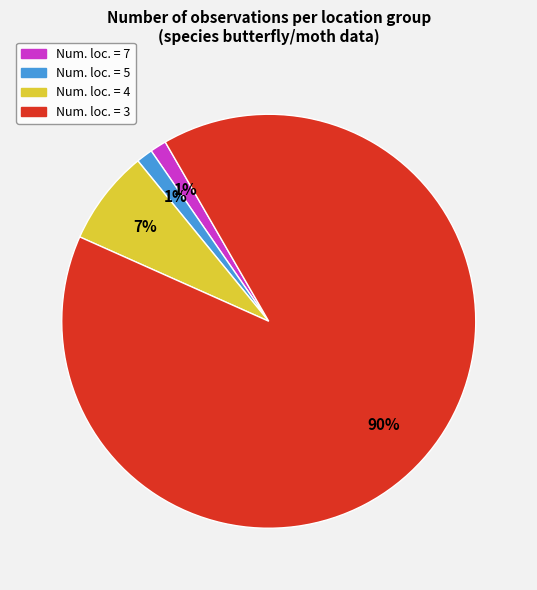

Does any single category account for the majority?

Yes